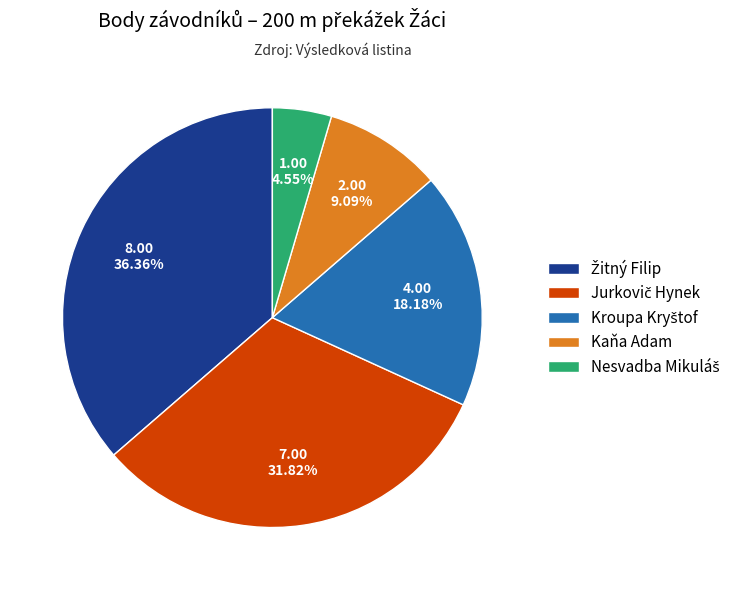

Is there any slice that represents more than half of the pie?

No